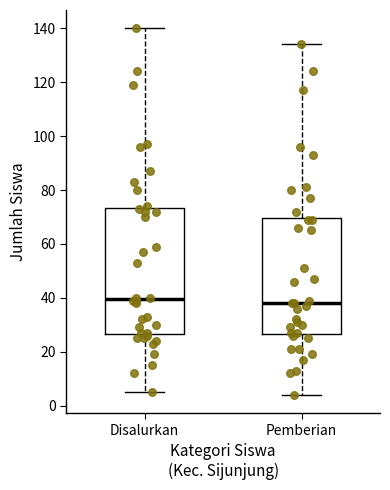

Reading left to right, transcribe this box plot: for each box, give where its median line is, the range the box spans, and where its two whiskers end, as read against the y-axis. The values are not printed on the chart, so give them approximately, as read against the axis.

Disalurkan: median 40, box 26 to 74, whiskers 6 to 140
Pemberian: median 38, box 26 to 70, whiskers 4 to 134